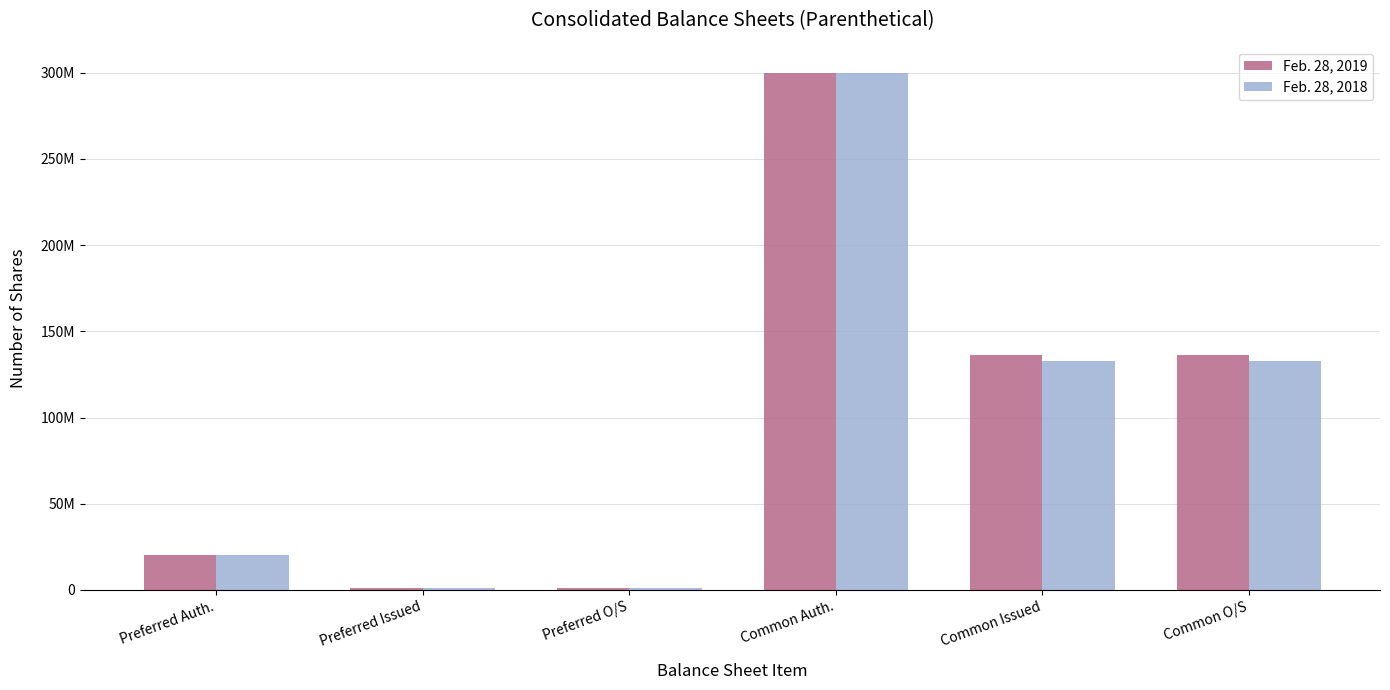

Between Preferred O/S and Common O/S, which is larger?

Common O/S